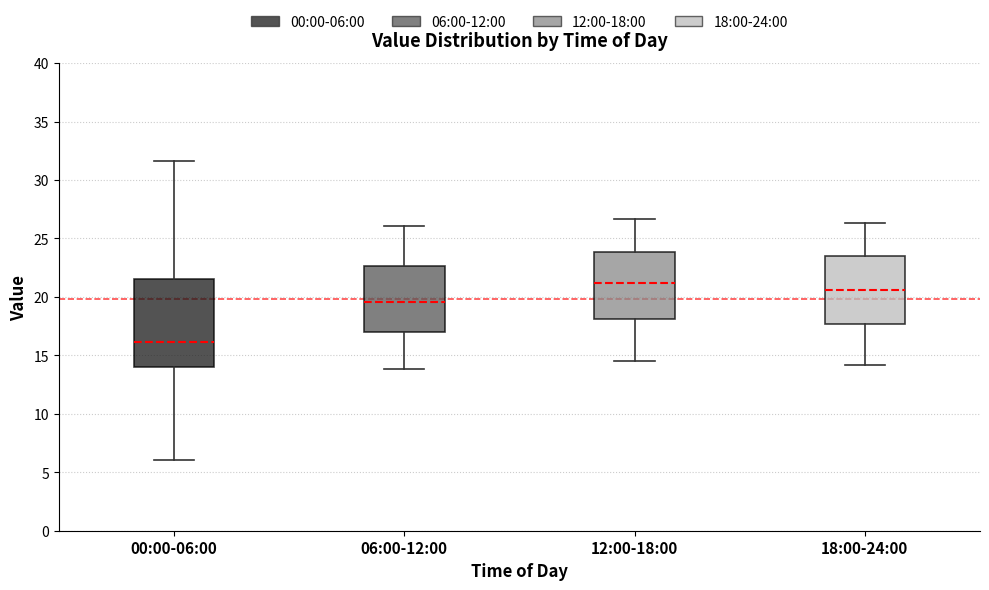

Where is the upper edge of the box for 18:00-24:00 on the y-axis? The values are not printed on the chart, so give them approximately, as read against the axis.

23.5